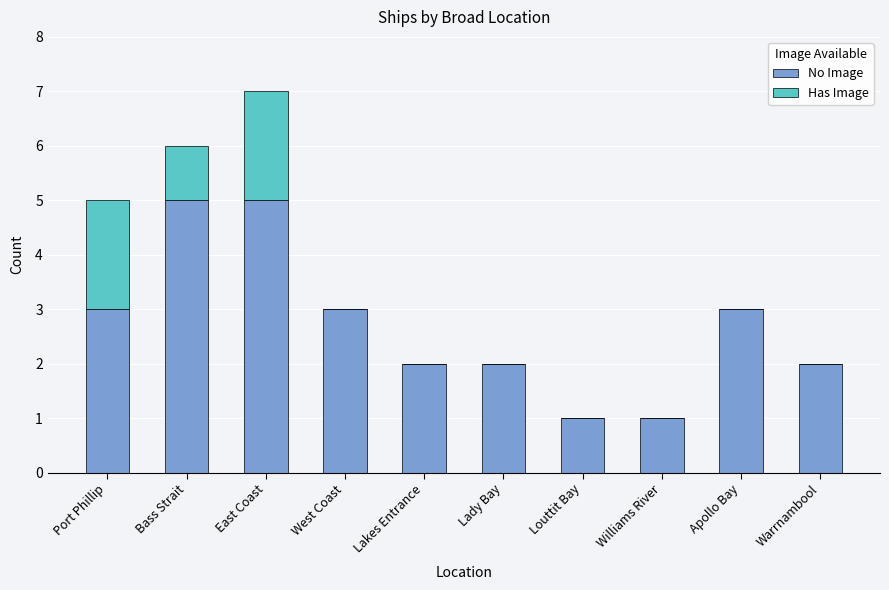

What is the total value across all series at East Coast?

7